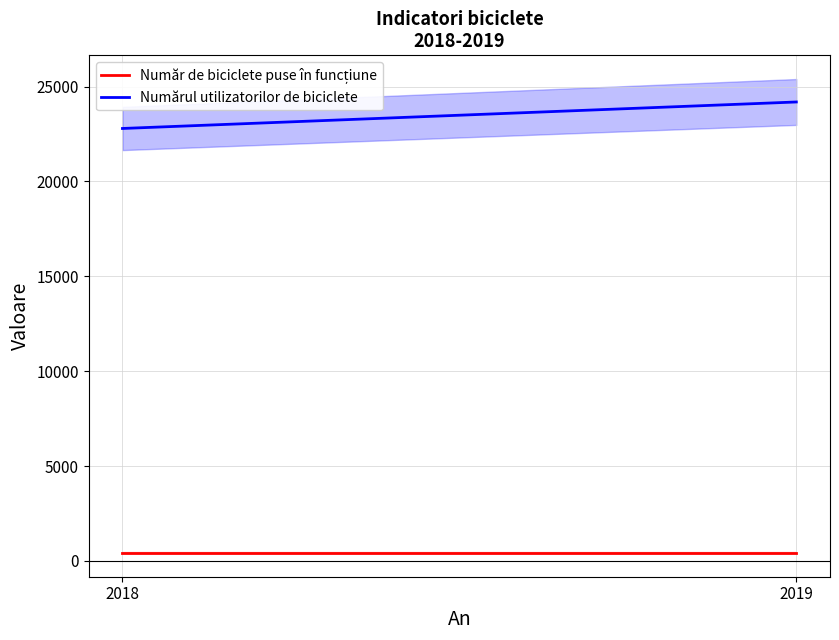

The Numărul utilizatorilor de biciclete series shows 4624 at 2018. True or false?

False